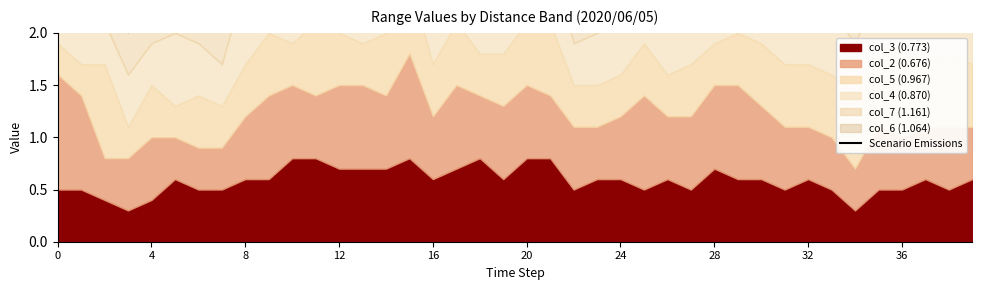

How many points are higher than both their immediate neighbors (excluding endpoints)?

10